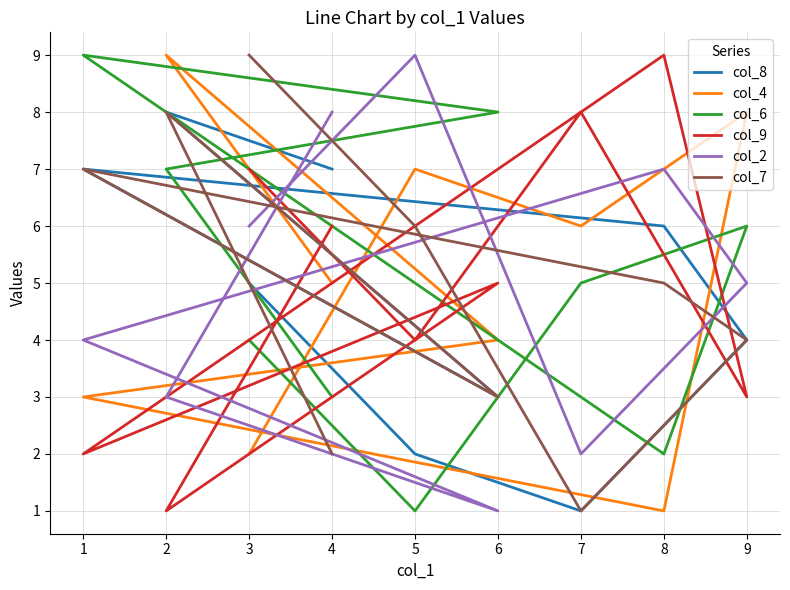

Where is col_9 nearest to the value 5?

6